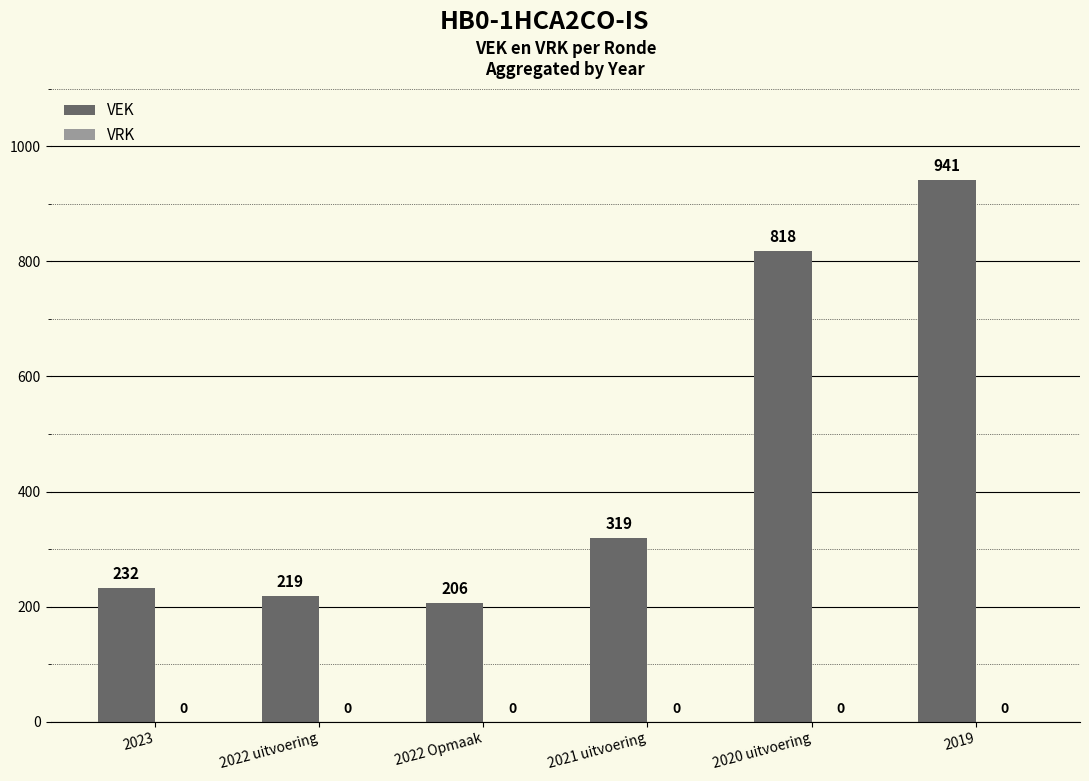

Rank the categories by value from lowest to highest.

2022 Opmaak, 2022 uitvoering, 2023, 2021 uitvoering, 2020 uitvoering, 2019